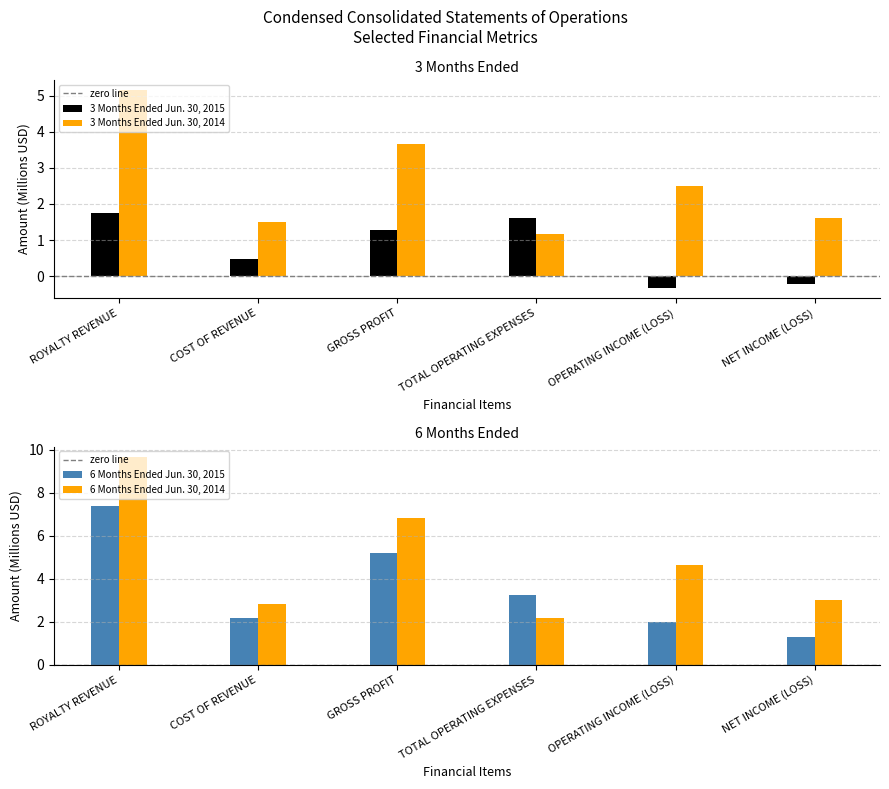

What is the label of the 3rd bar from the right?

TOTAL OPERATING EXPENSES